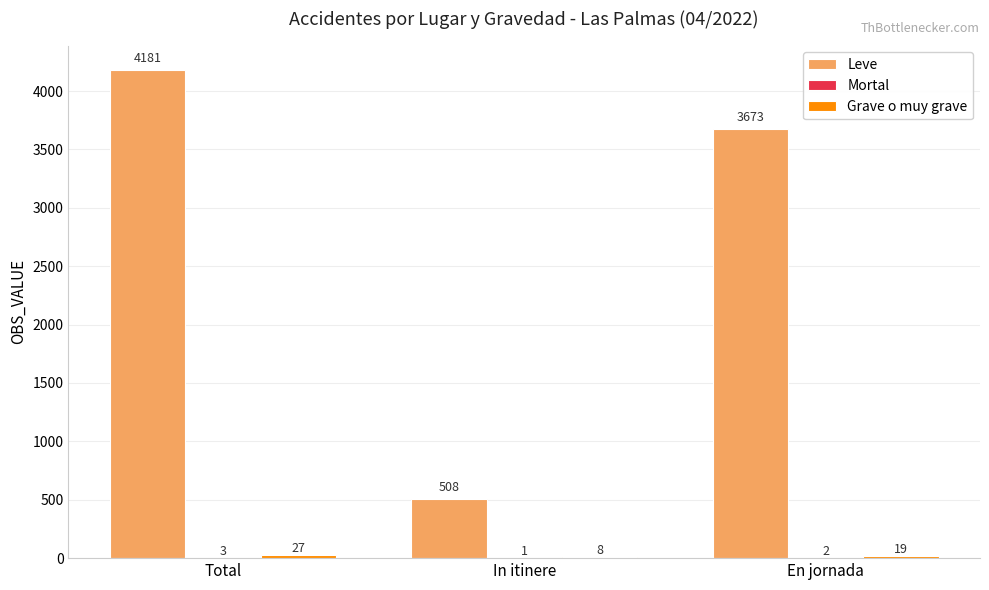

How many groups of bars are there?

3